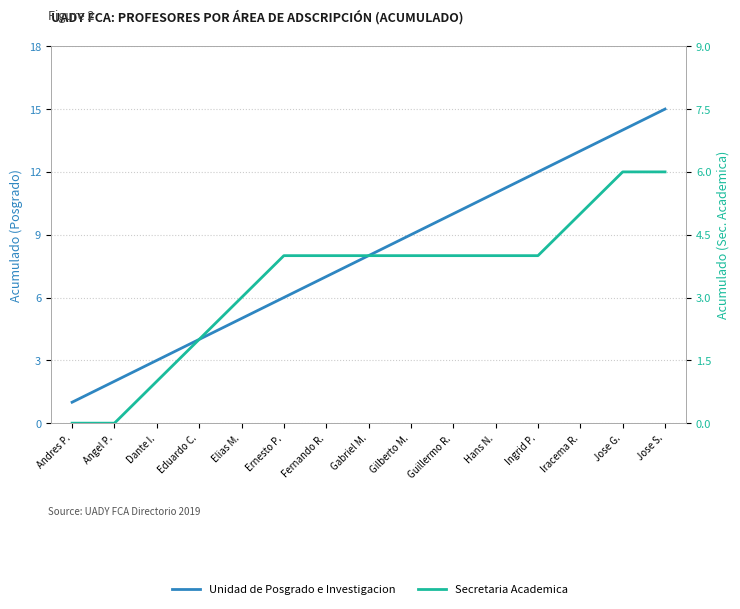

Which has a higher value, Hans N. or Dante I.?

Hans N.